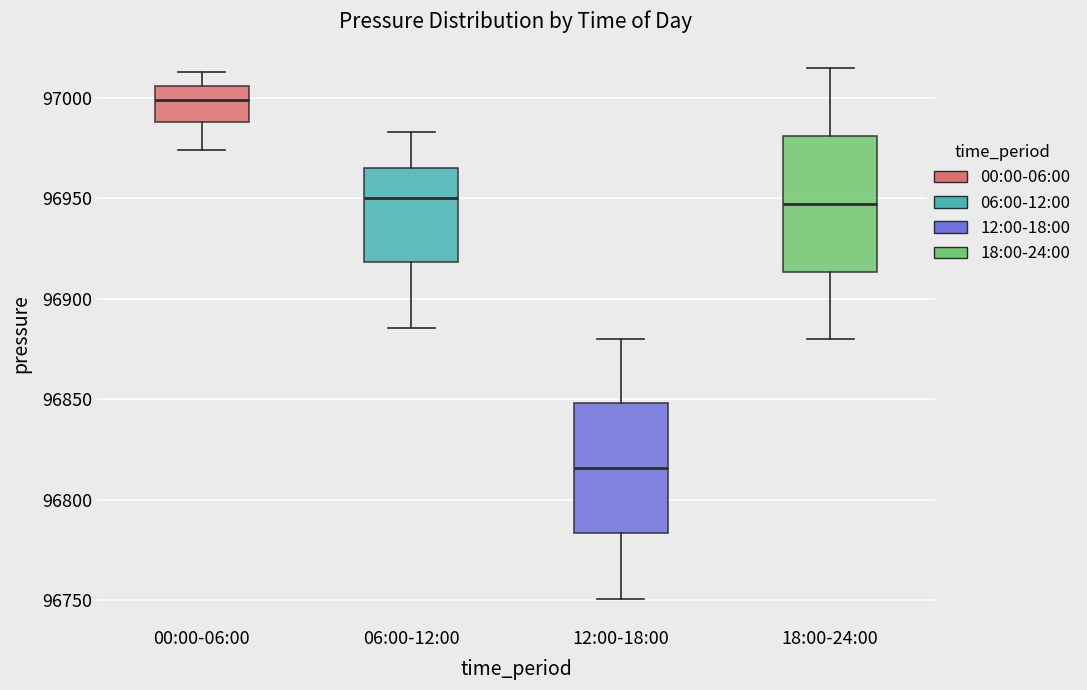

Reading left to right, transcribe this box plot: for each box, give where its median line is, the range the box spans, and where its two whiskers end, as read against the y-axis. The values are not printed on the chart, so give them approximately, as read against the axis.

00:00-06:00: median 97000, box 96990 to 97005, whiskers 96975 to 97015
06:00-12:00: median 96950, box 96920 to 96965, whiskers 96885 to 96985
12:00-18:00: median 96815, box 96785 to 96850, whiskers 96750 to 96880
18:00-24:00: median 96945, box 96915 to 96980, whiskers 96880 to 97015